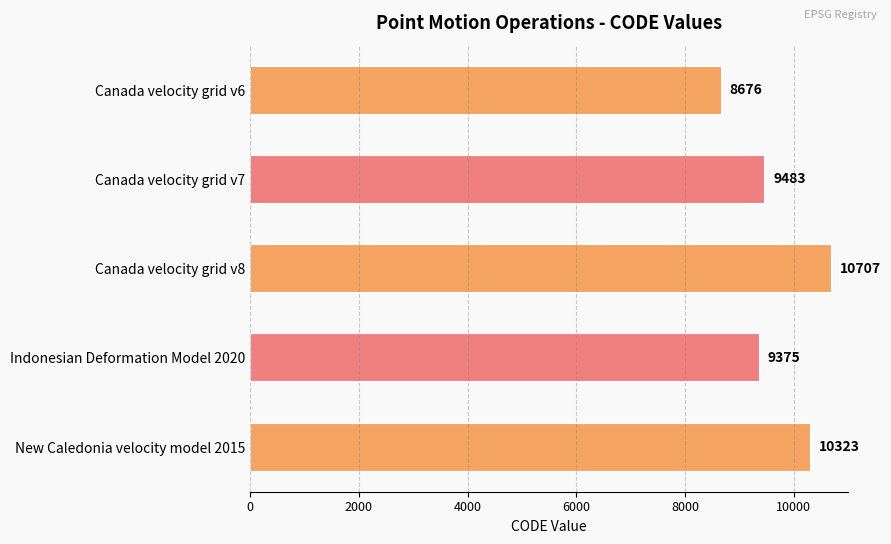

What is the sum of all values?

48564